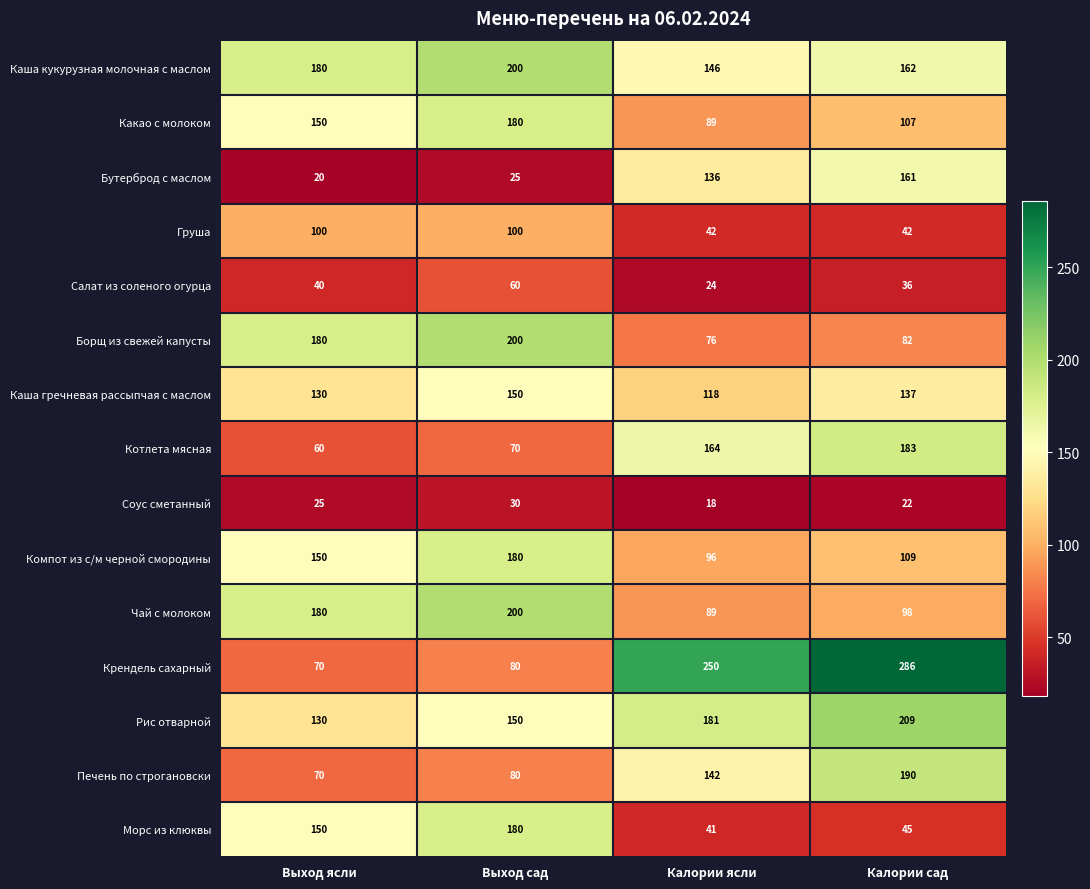

The value of Соус сметанный at Калории сад is 22. True or false?

True